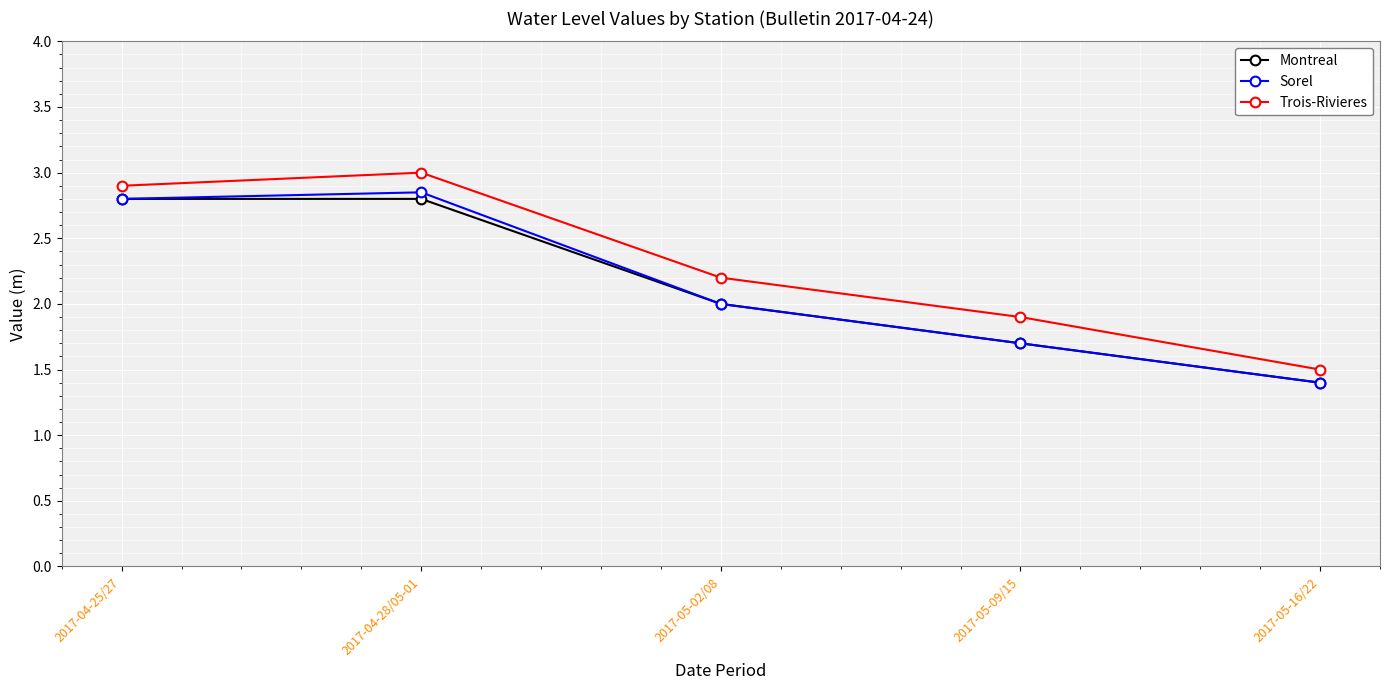

Is the value of Sorel at 2017-04-25/27 greater than the value of Montreal at 2017-05-02/08?

Yes